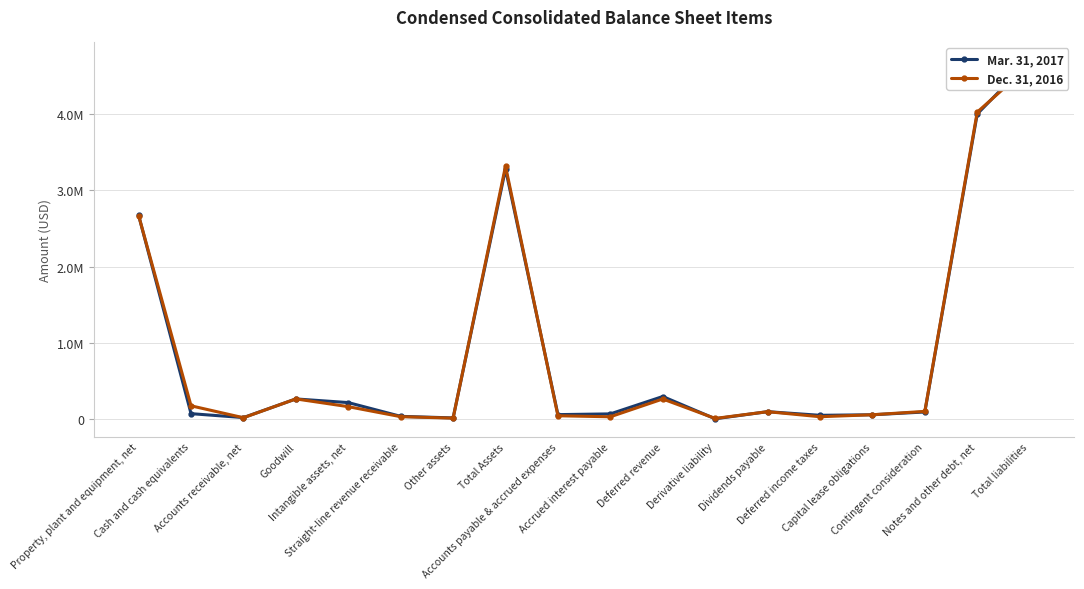

The Mar. 31, 2017 series shows 293879 at Deferred revenue. True or false?

True